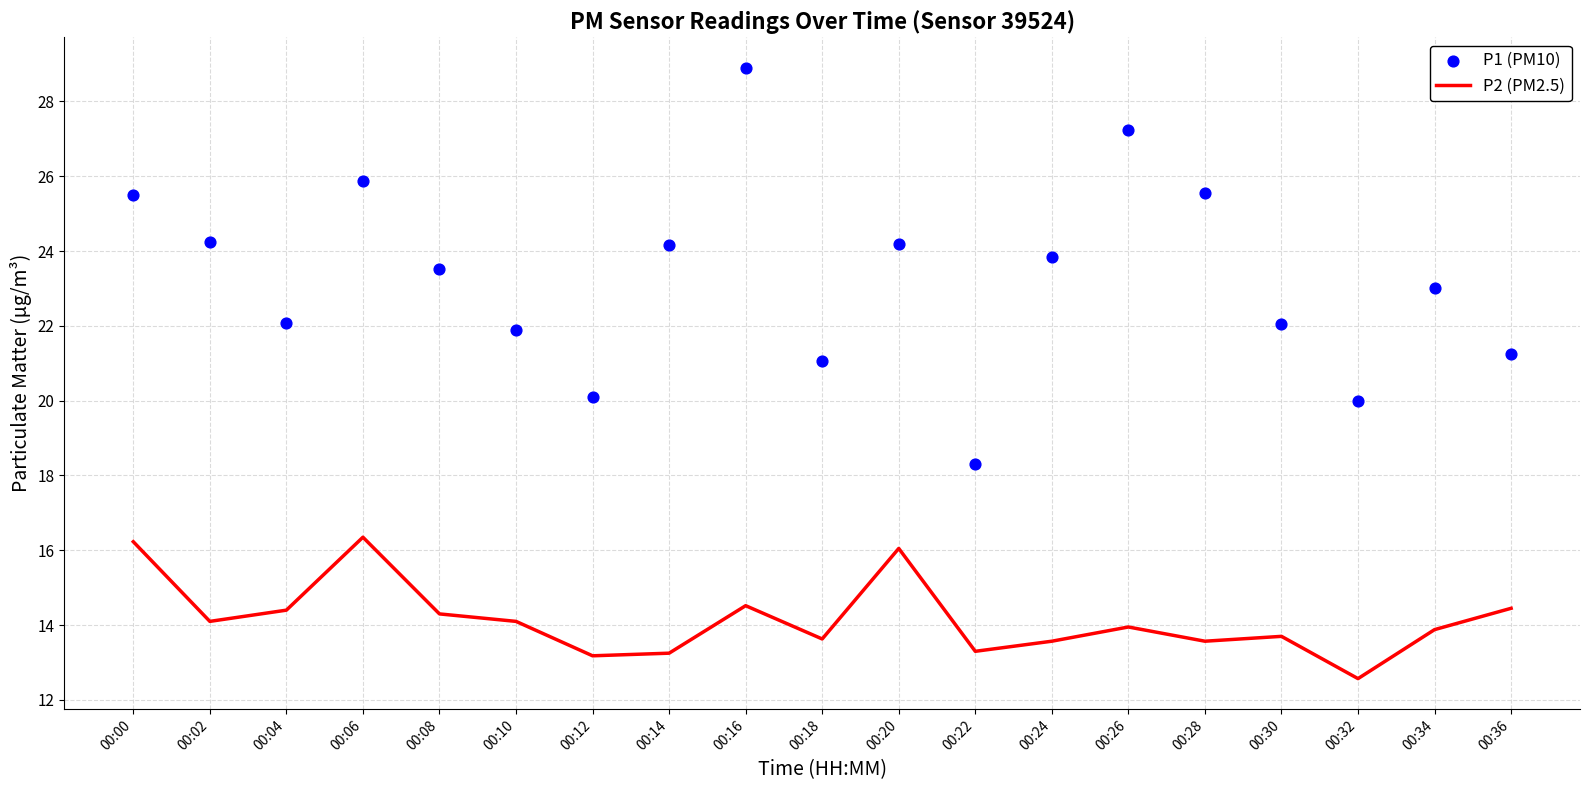

Is the value of P2 (PM2.5) at 00:22 greater than the value of P1 (PM10) at 00:02?

No